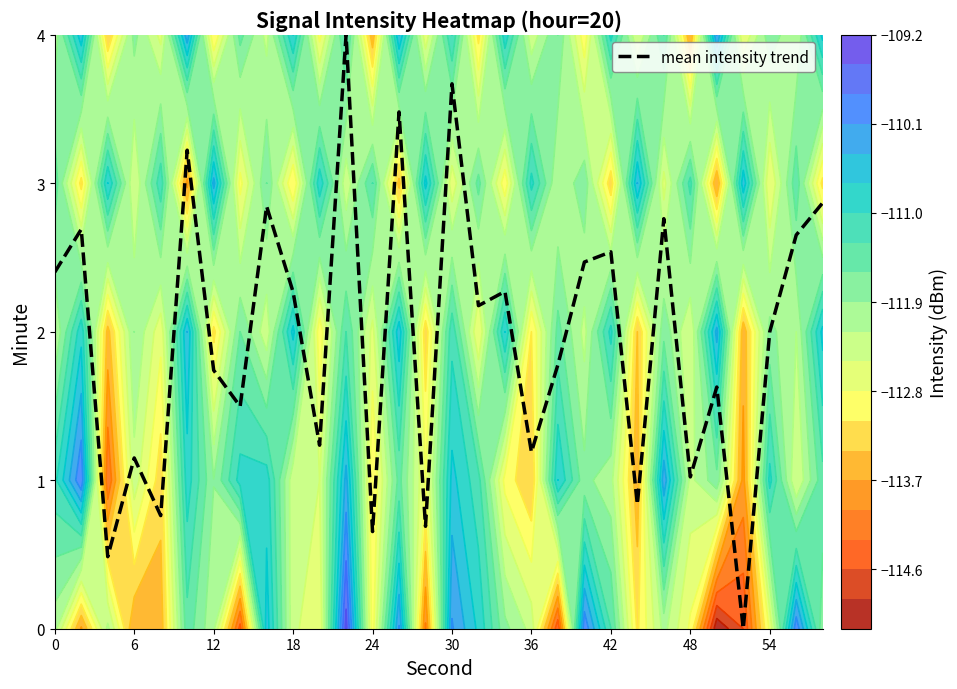

True or false: mean intensity trend has a value of 1.2 at 36.

True